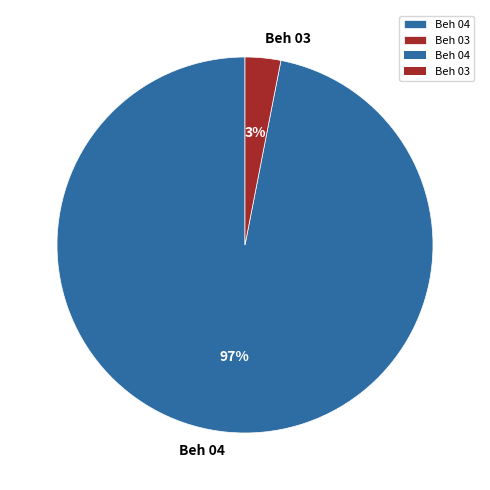

To the nearest percent, what is the difference between the largest and smallest slice percentages?

94%